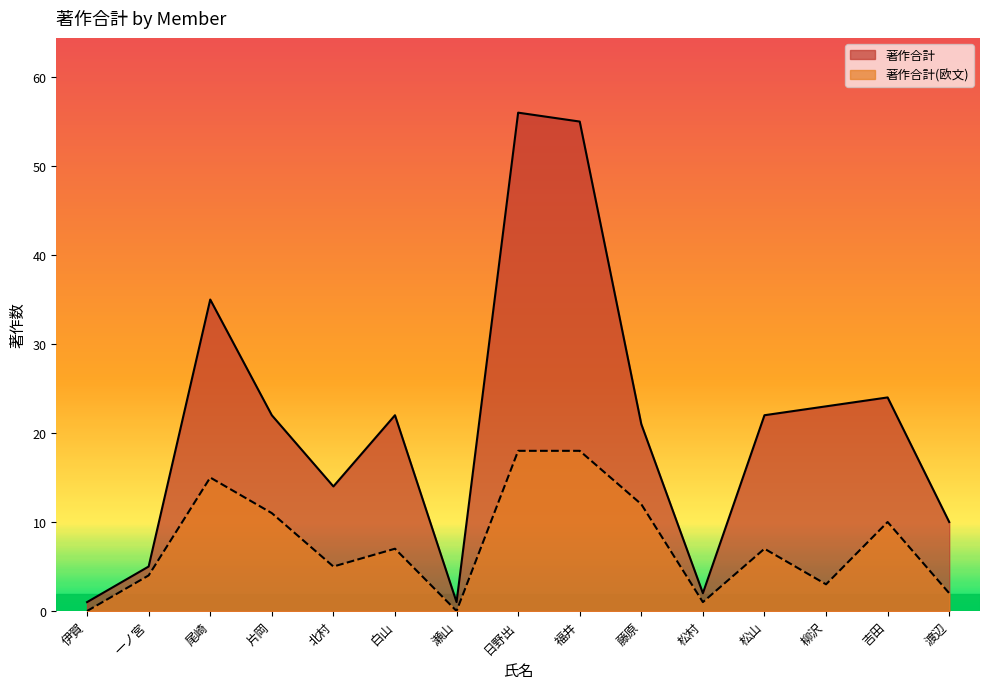

What is the approximate value of 著作合計 at 松山?

22